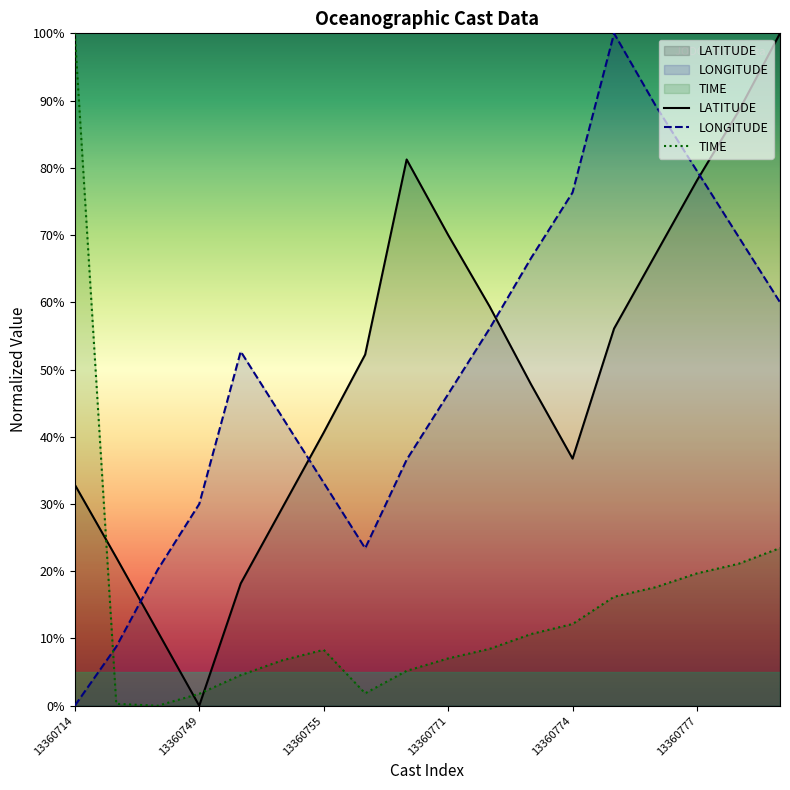

Is the value of TIME at 13360749 greater than the value of LONGITUDE at 13360779?

No